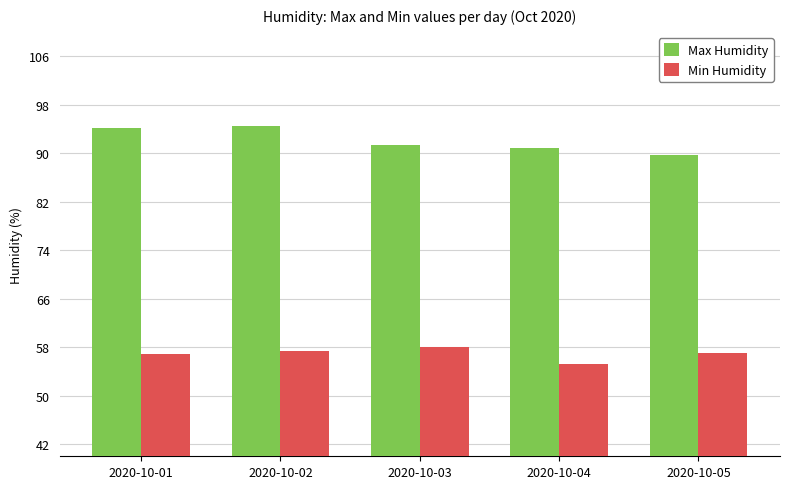

What is the lowest value of the Min Humidity series?

55.2